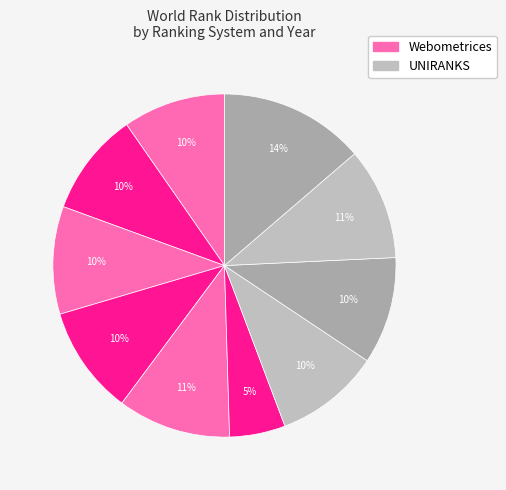

How many slices are in this pie chart?

10